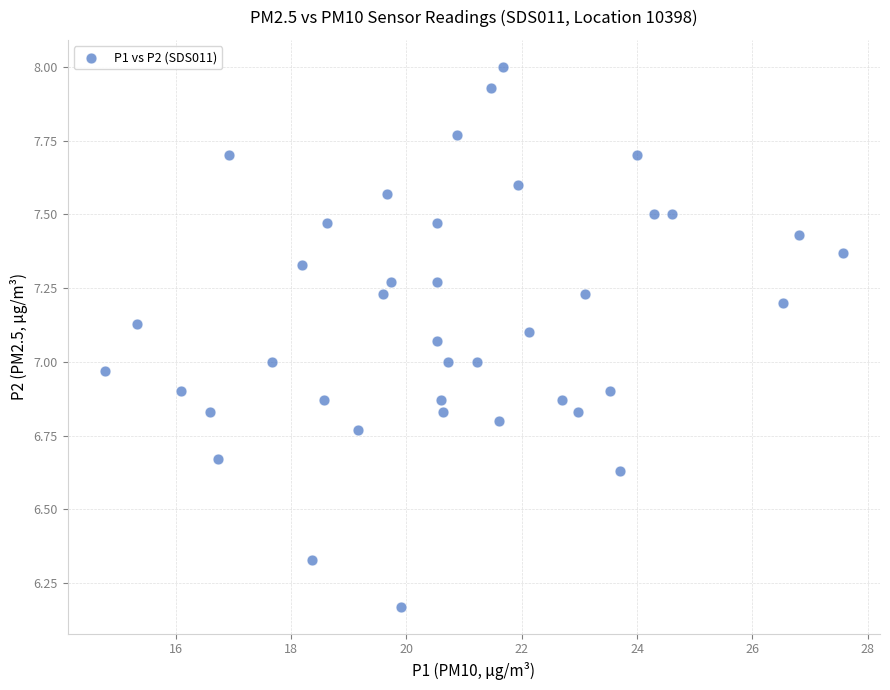

What is the range of Y values (max minus min)?

1.8